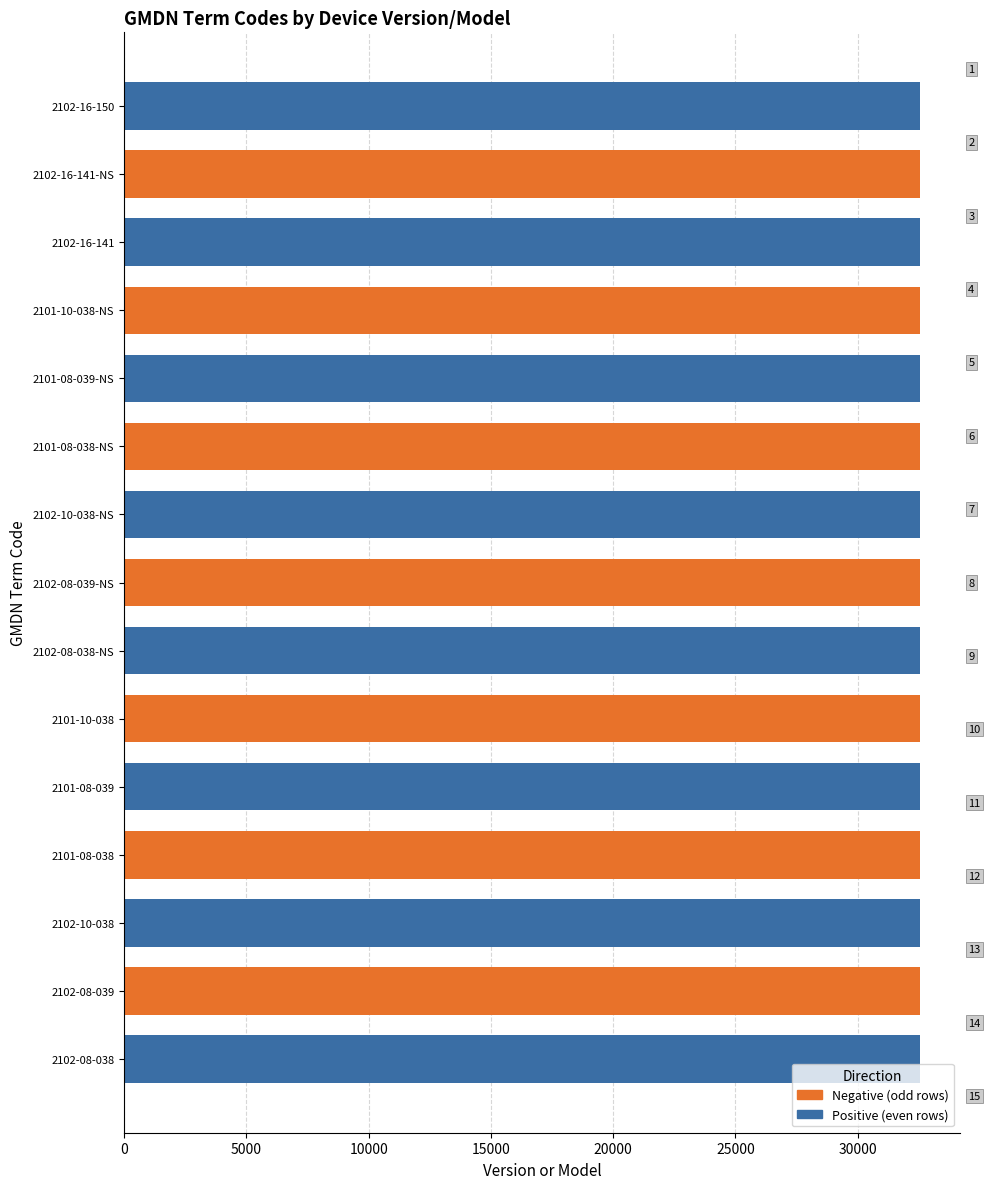

What position from the left is 2102-08-038-NS?

9